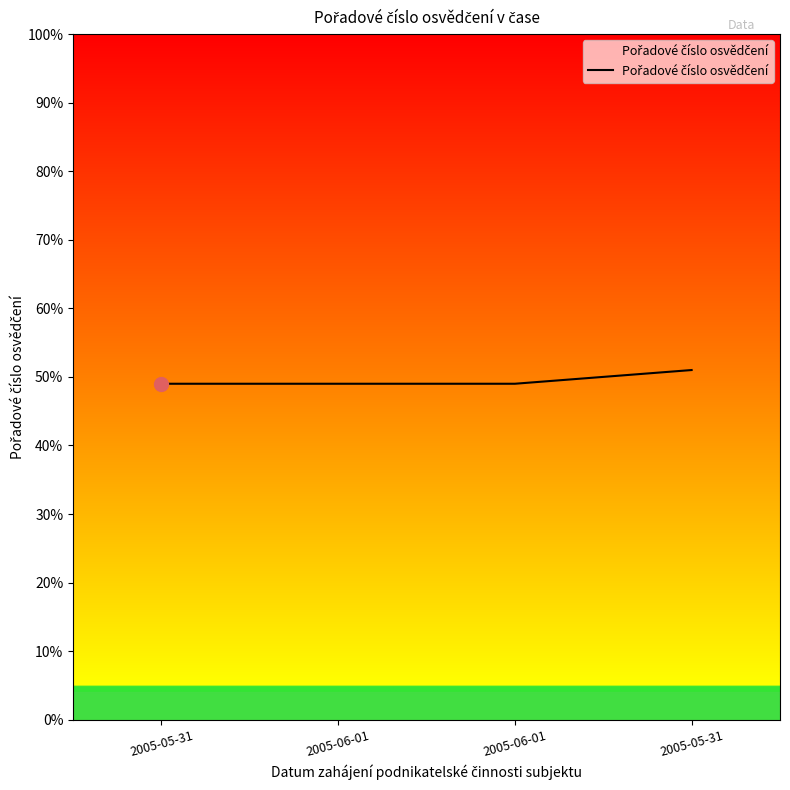

Reading left to right, list all the values displayed in this chart.

49	49	49	51